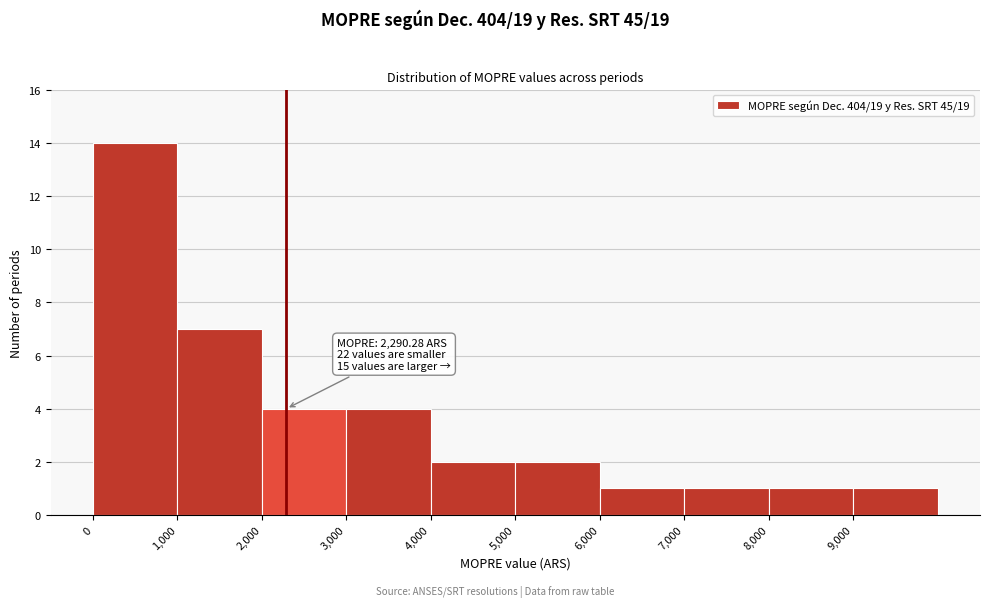

Which range on the x-axis has the tallest bar?

0 to 1000